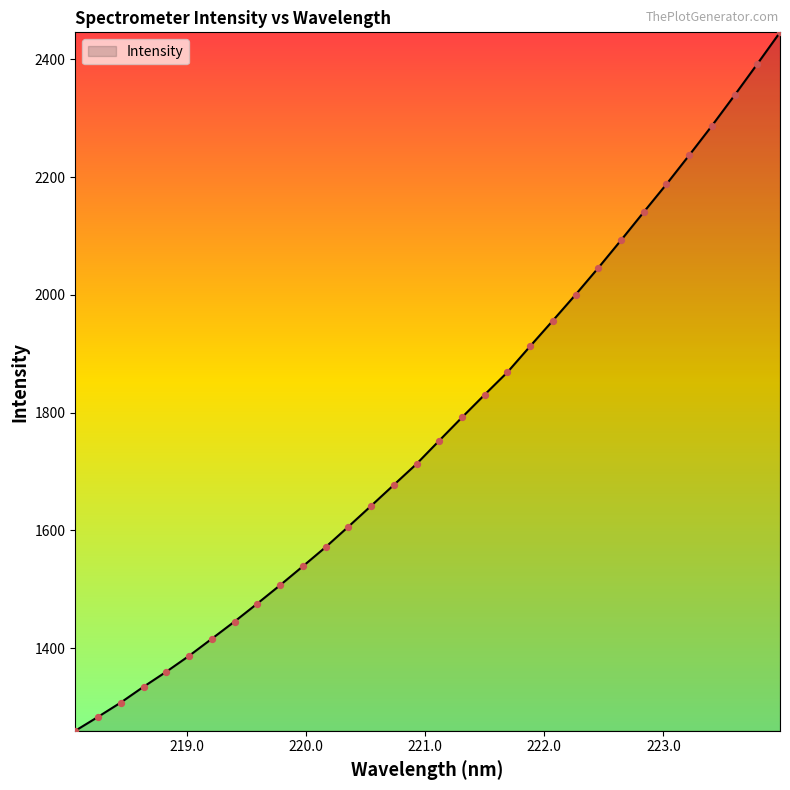

What is the difference between the maximum and minimum values?

1186.2